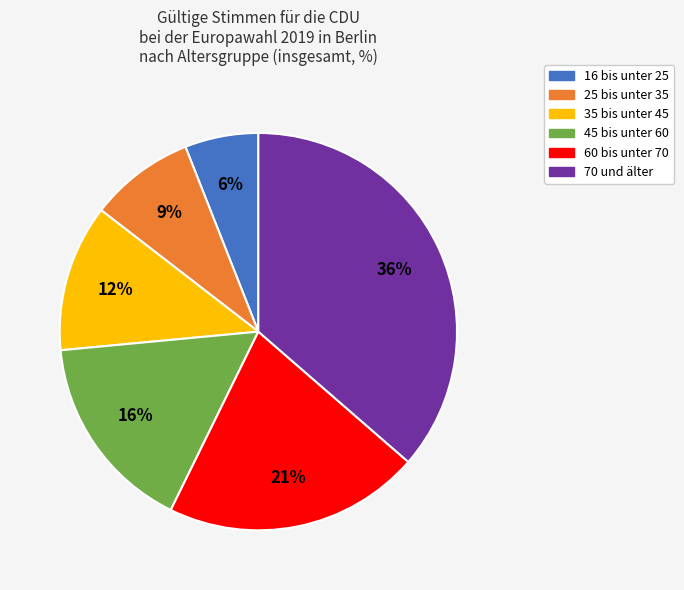

Count the number of slices in the pie.

6